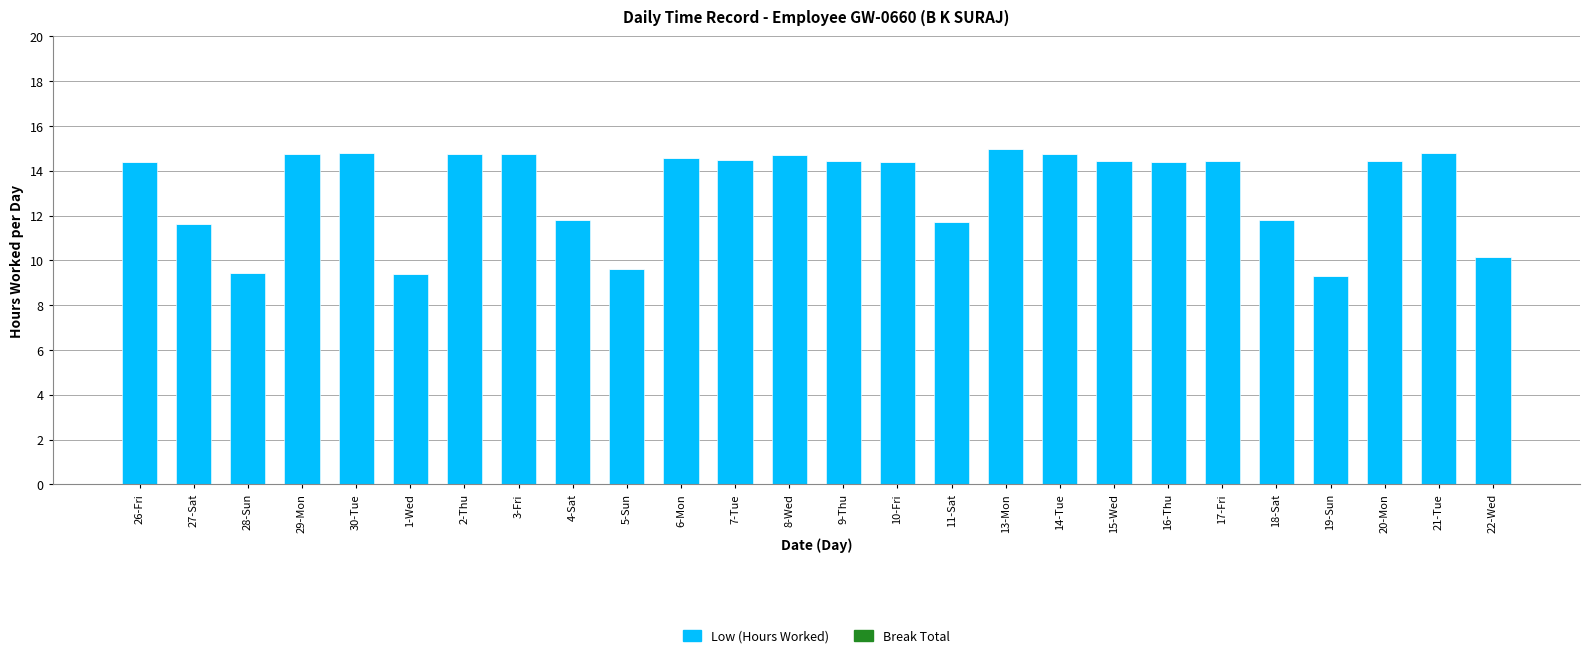

Count the number of values greater than 14.

17